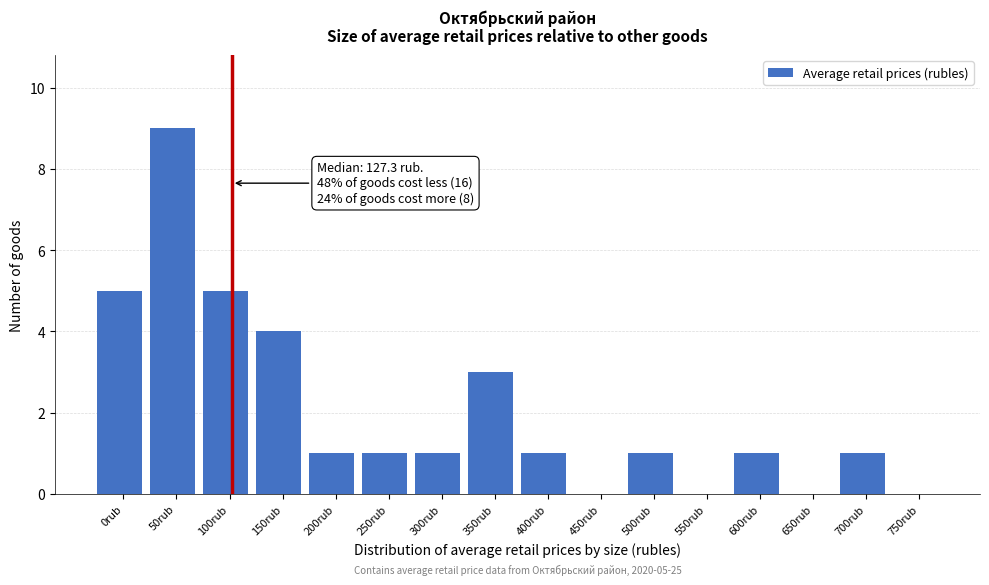

Reading left to right, list all the values displayed in this chart.

0rub=5	50rub=9	100rub=5	150rub=4	200rub=1	250rub=1	300rub=1	350rub=3	400rub=1	450rub=0	500rub=1	550rub=0	600rub=1	650rub=0	700rub=1	750rub=0